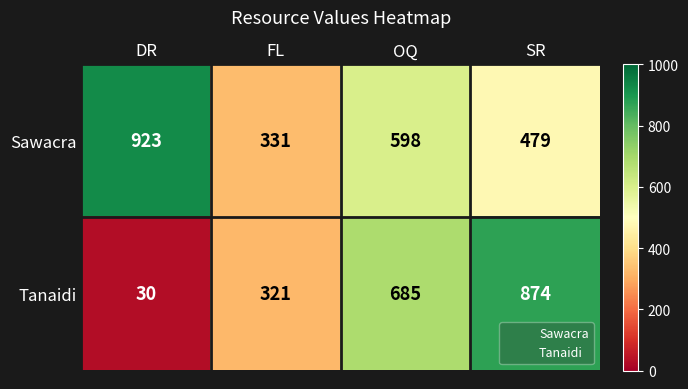

Reading left to right, list all the values displayed in this chart.

Sawacra: DR=923	FL=331	OQ=598	SR=479
Tanaidi: DR=30	FL=321	OQ=685	SR=874